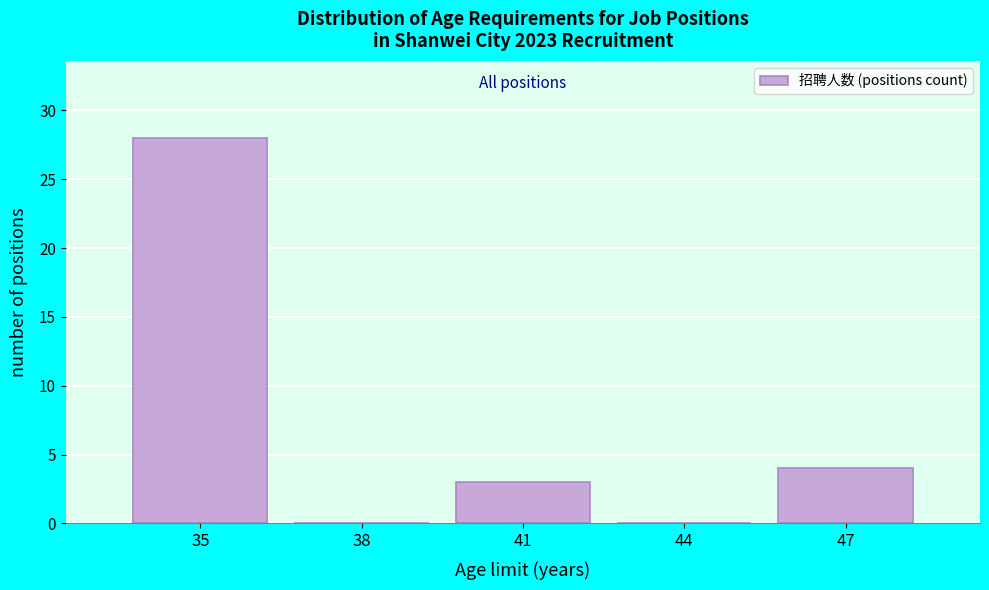

Reading left to right, extract all data points from this chart.

35=28	38=0	41=3	44=0	47=4